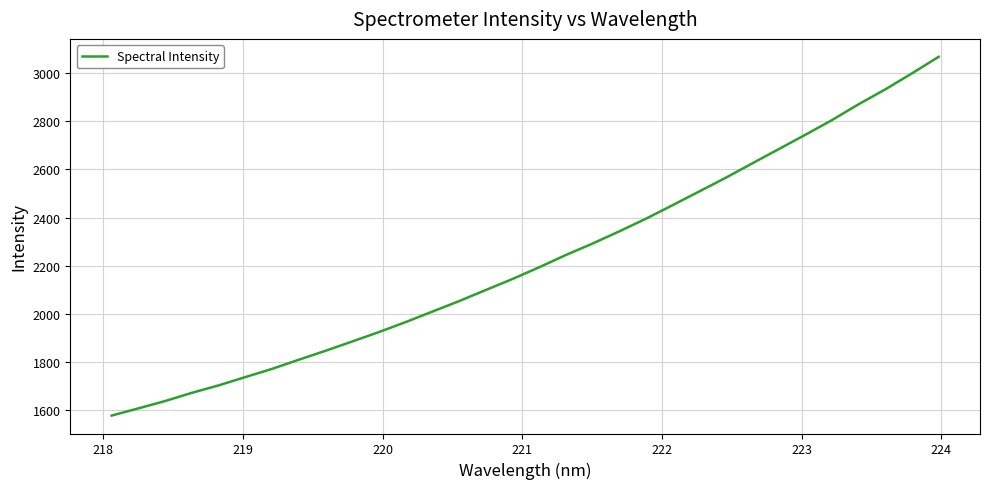

What is the greatest value displayed?

3067.8